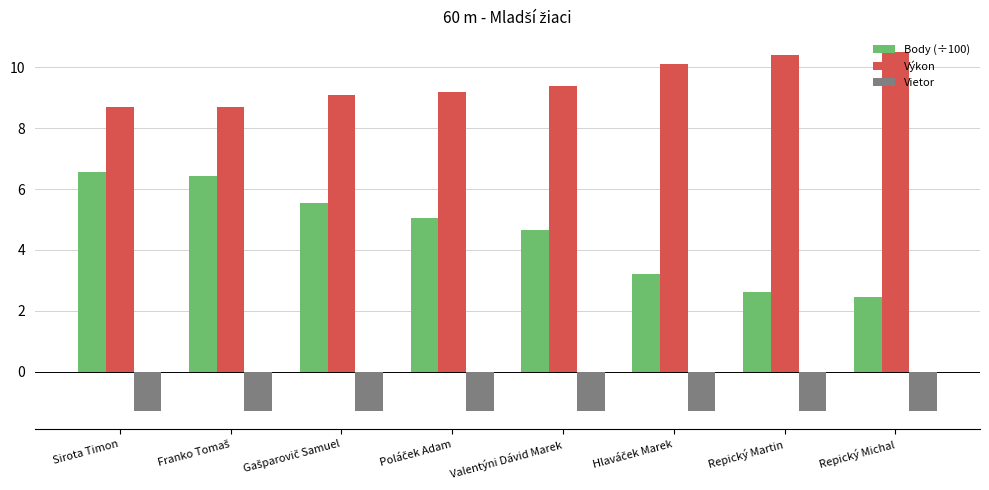

List the series in order of their overall mean, highest first.

Výkon, Body (÷100), Vietor